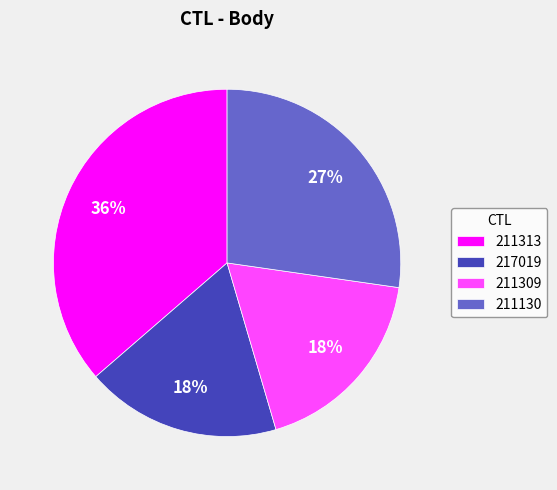

How many slices are in this pie chart?

4